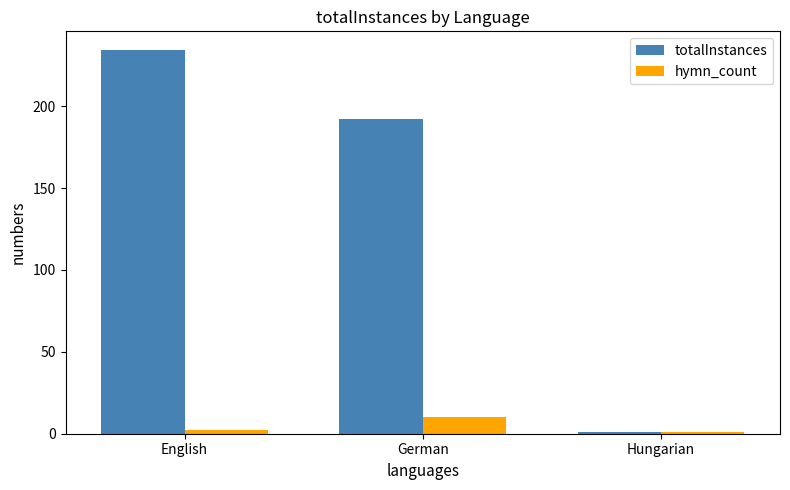

What is the greatest value displayed?

234